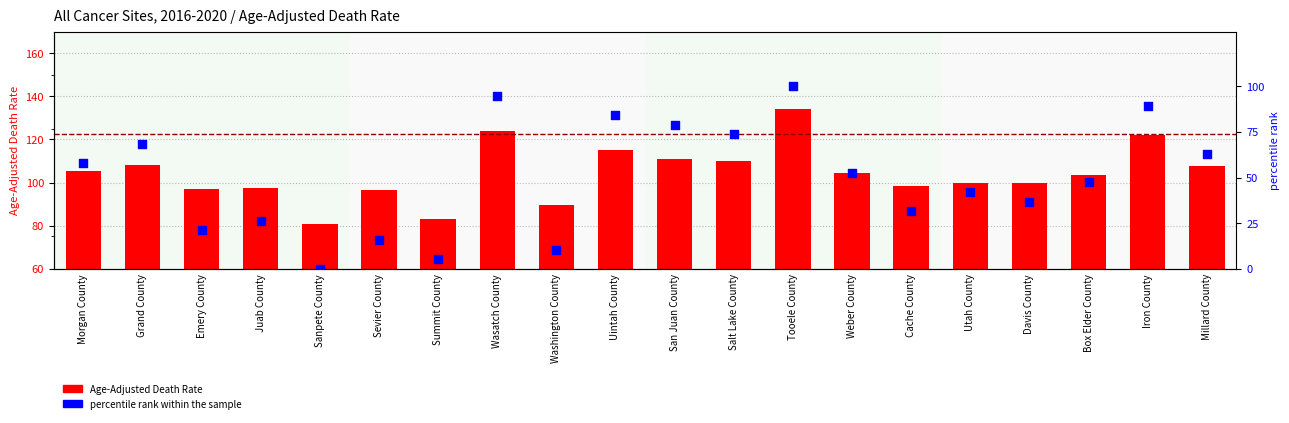

Which series contains the highest Y value?

Age-Adjusted Death Rate